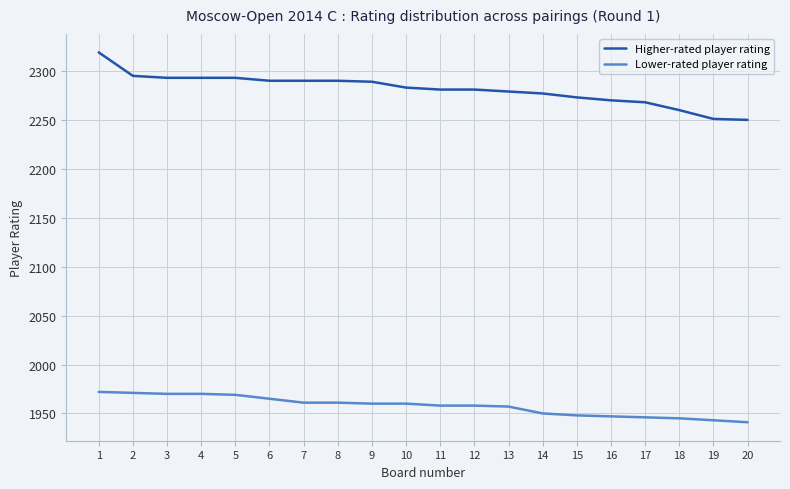

What is the average value of the Lower-rated player rating series?

1958